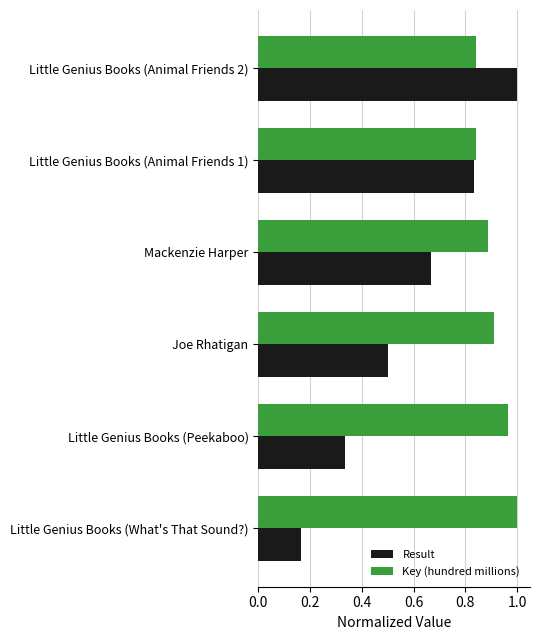

Which series has the largest total across all categories?

Key (hundred millions)